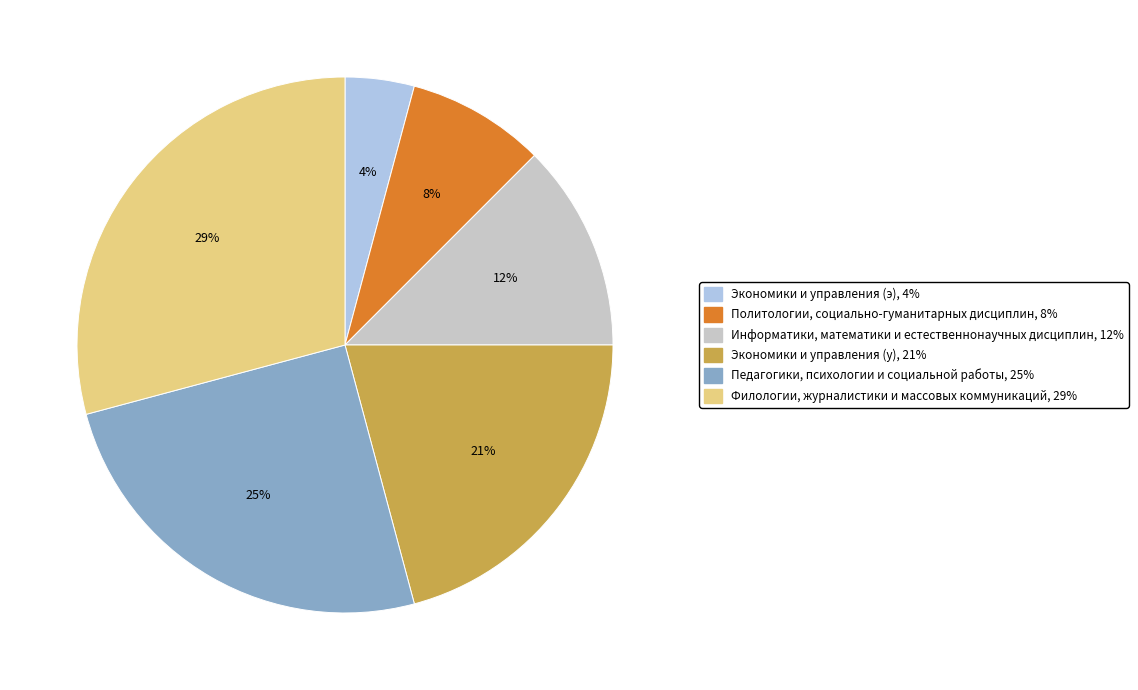

Approximately how many times larger is the value at Экономики и управления (э) compared to Экономики и управления (у)?

0.2